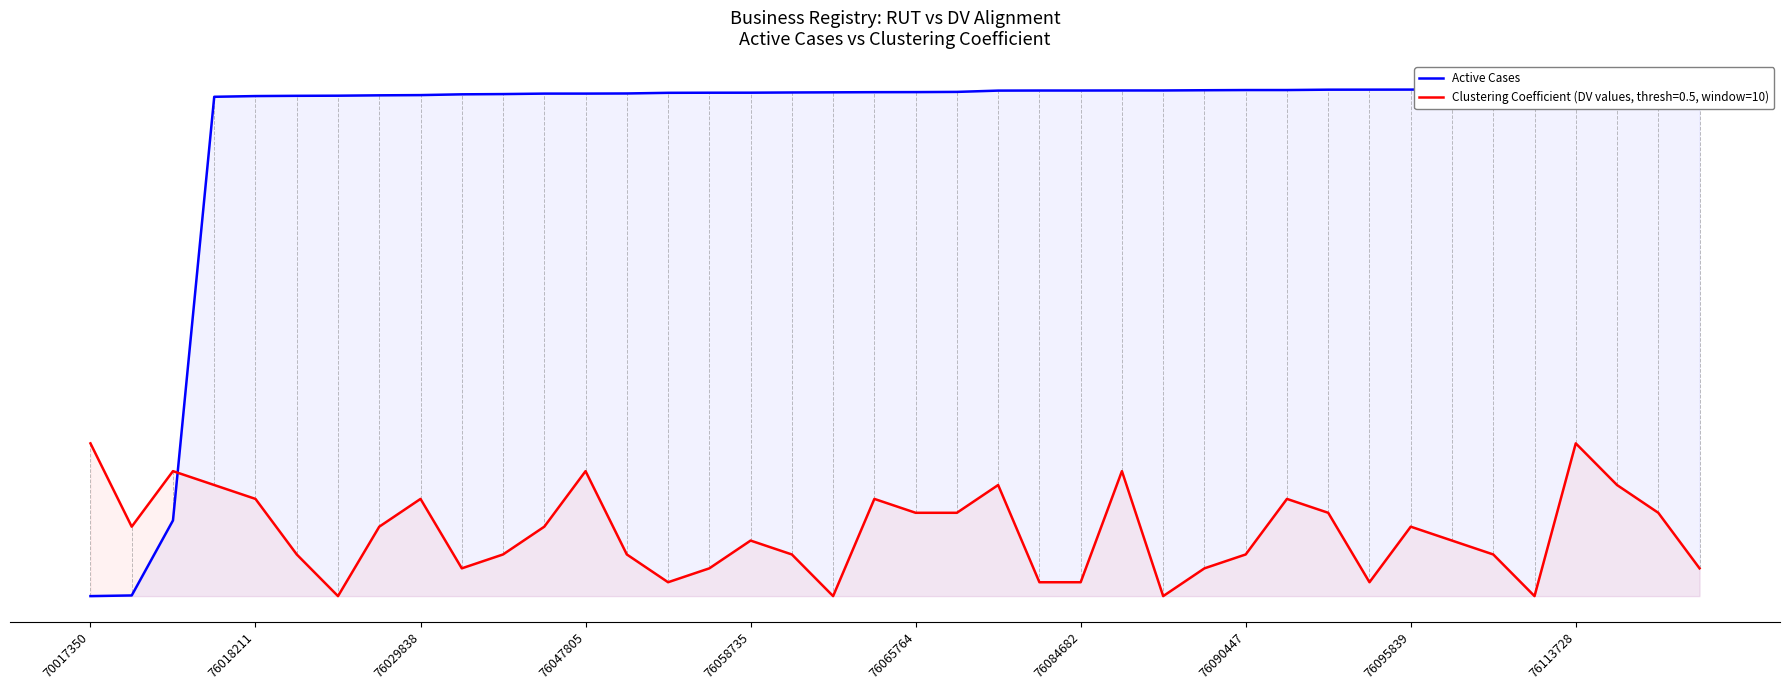

What is the ratio of the value at 21 to the value at 15?

1.0